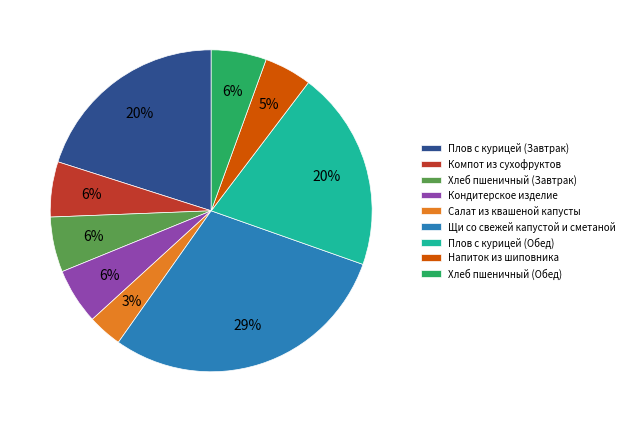

Between Салат из квашеной капусты and Кондитерское изделие, which is larger?

Кондитерское изделие